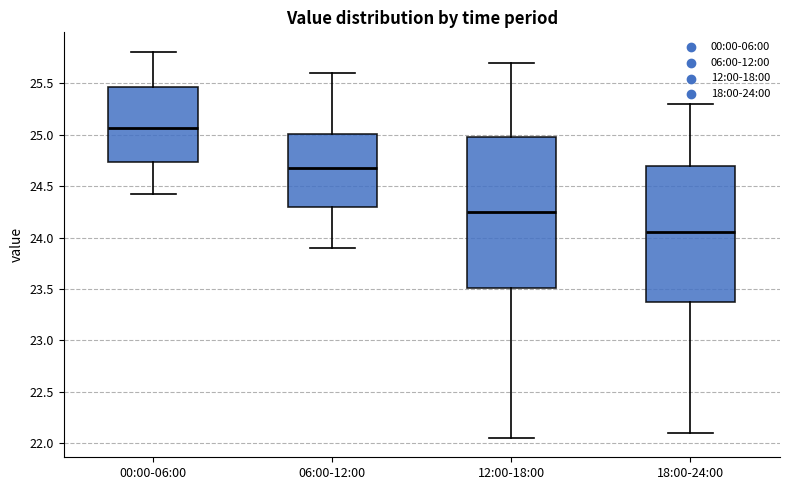

Which box's median line is the lowest?

18:00-24:00